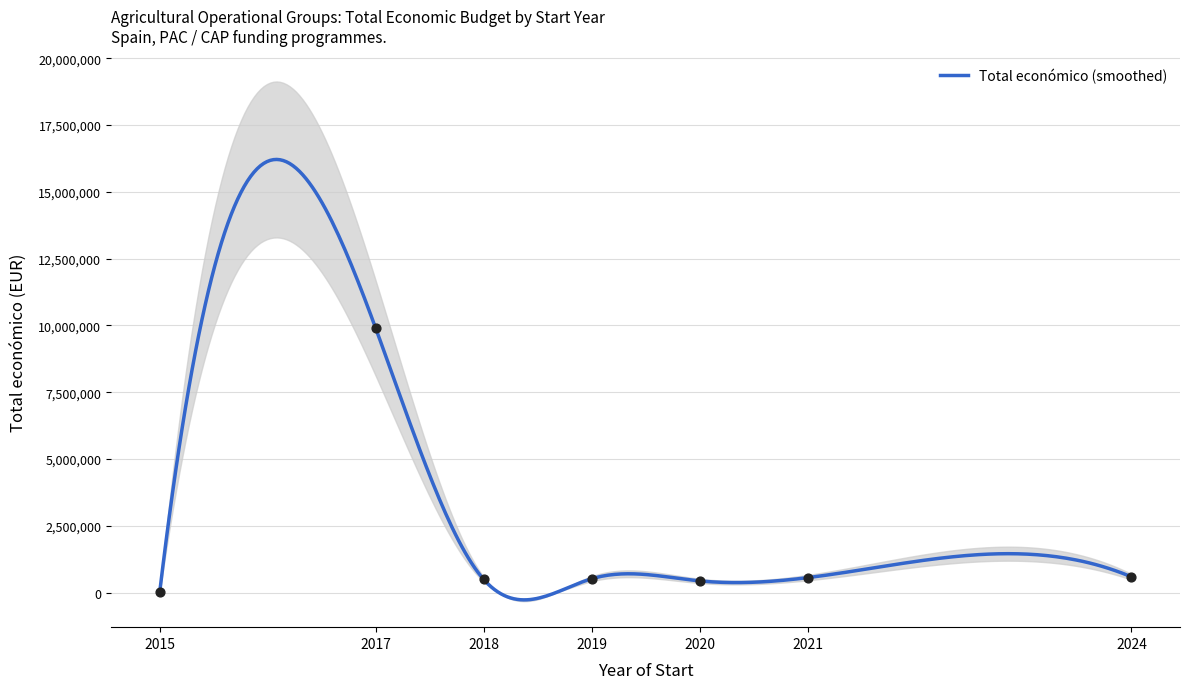

What is the change in value from 2017 to 2018?

-9401705